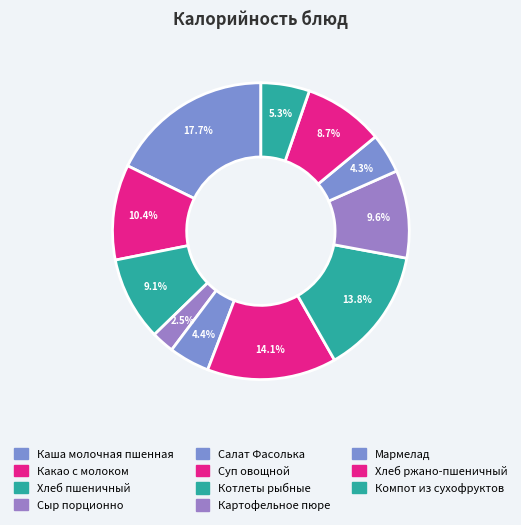

What percentage is the Какао с молоком slice, to the nearest percent?

10%